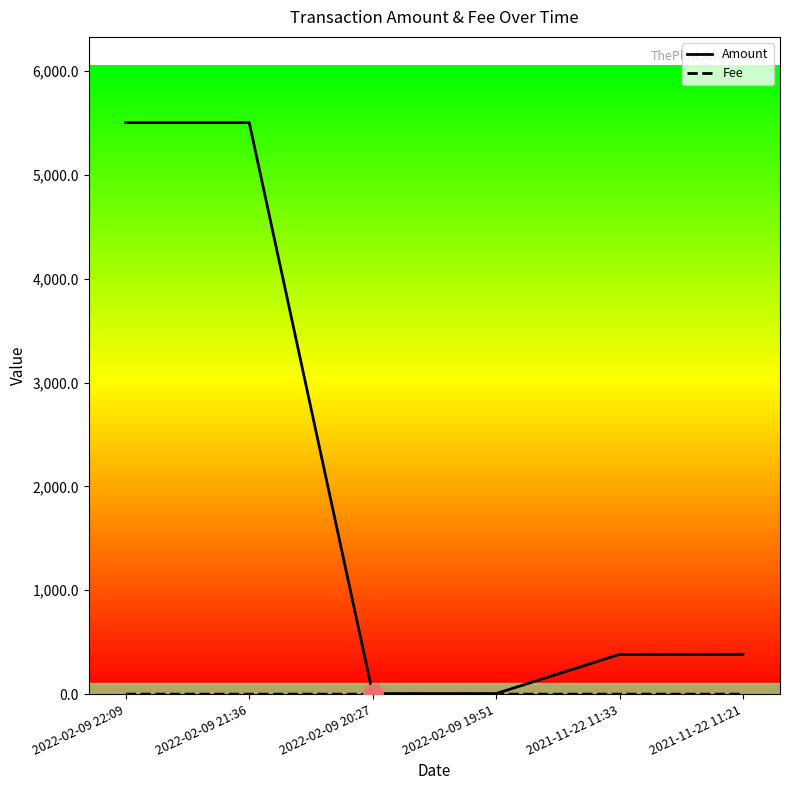

Where is the first local maximum for Amount?

2022-02-09 21:36